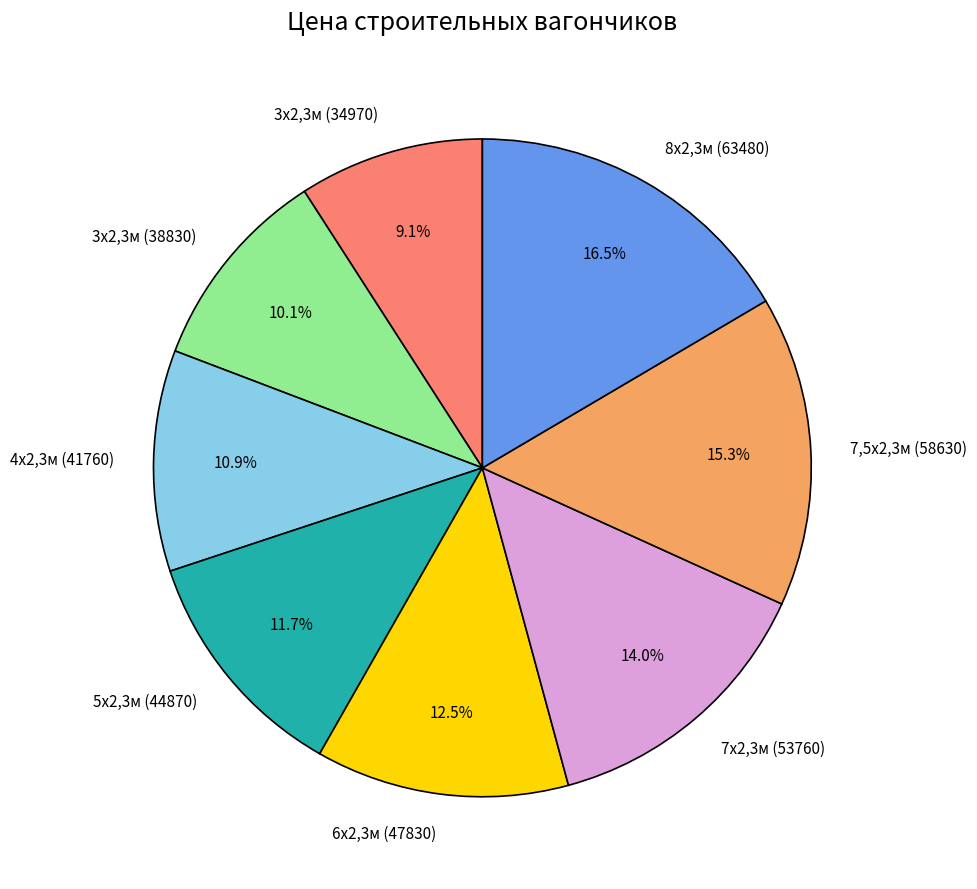

Which category has the biggest portion of the pie?

8х2,3м (63480)